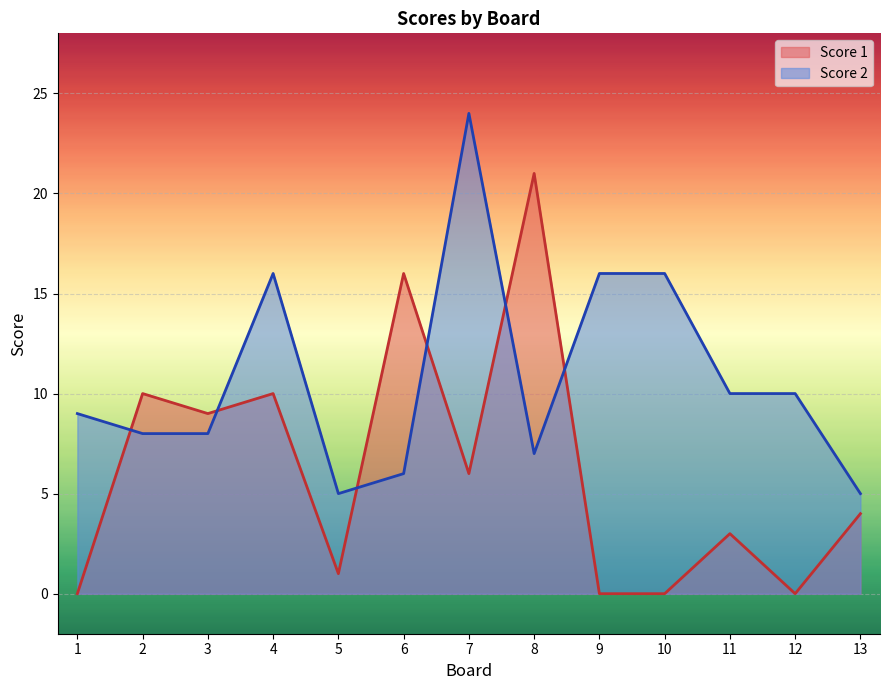

Between 6 and 12, which series saw the biggest shift?

Score 1